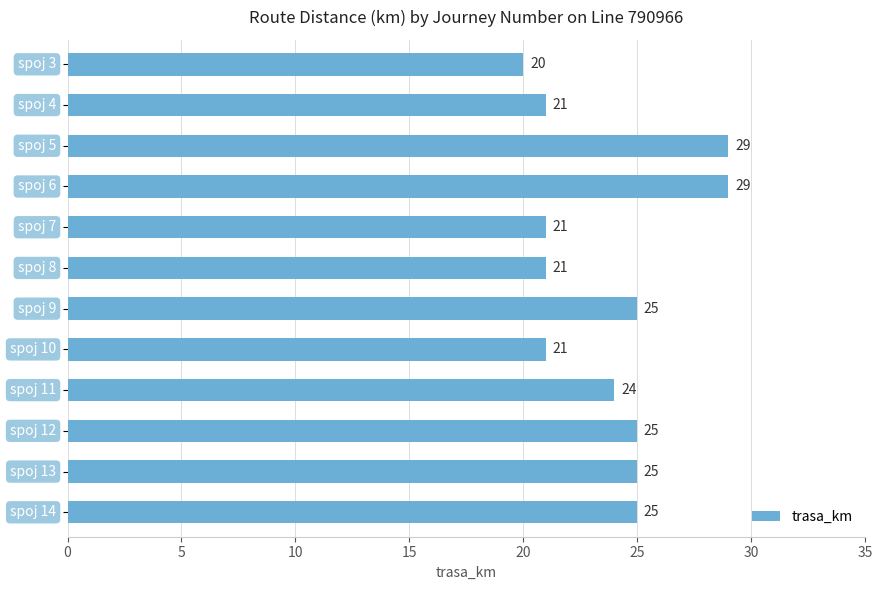

What is the maximum value shown in the chart?

29